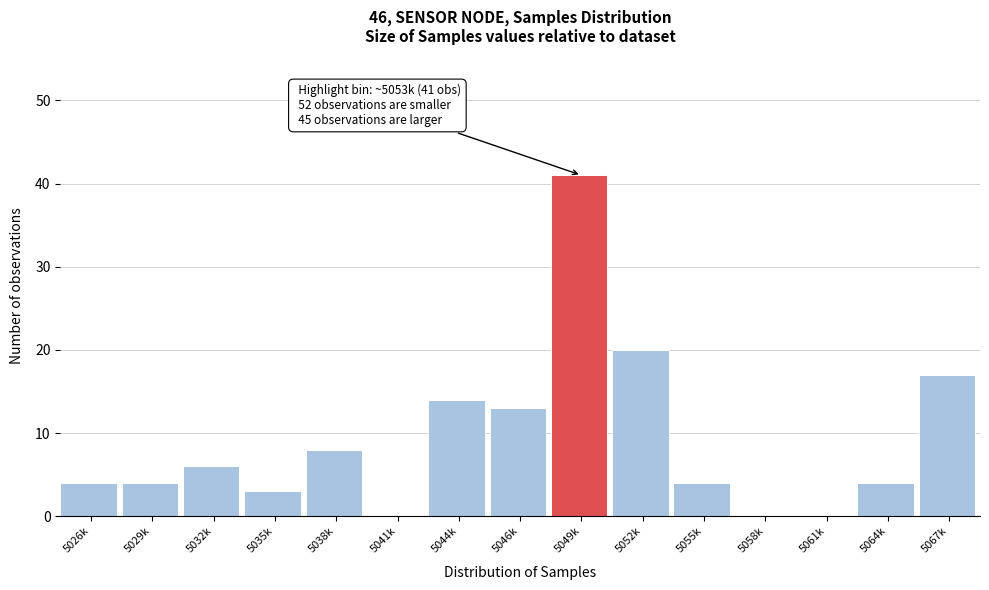

Reading left to right, list all the values displayed in this chart.

5026k=4	5029k=4	5032k=6	5035k=3	5038k=8	5041k=0	5044k=14	5046k=13	5049k=41	5052k=20	5055k=4	5058k=0	5061k=0	5064k=4	5067k=17